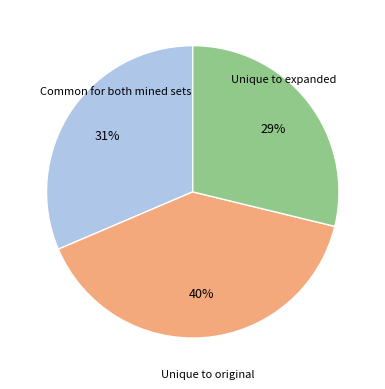

Is there a majority slice in this chart?

No